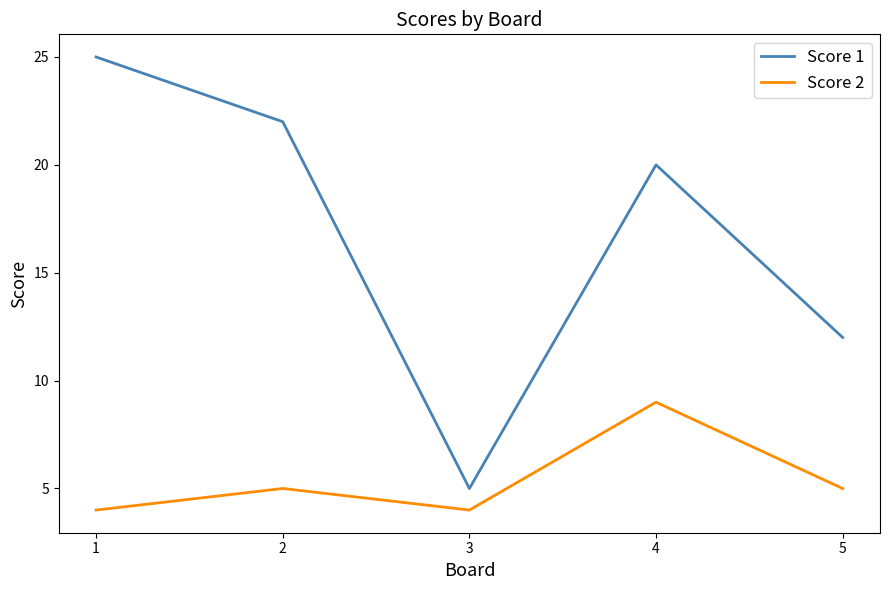

Rank the series at 2 from lowest to highest value.

Score 2, Score 1